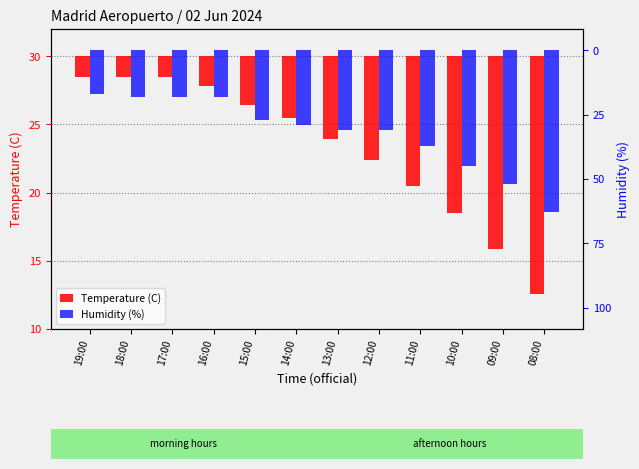

Is it true that Temperature (C) equals -14.7 at 11:00?

False